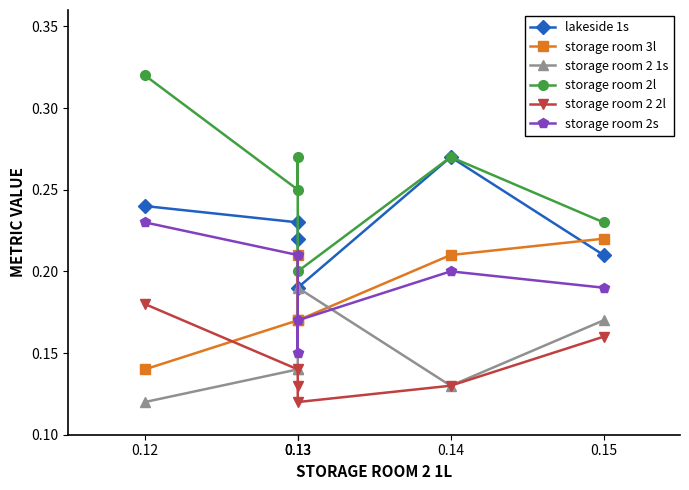

Reading right to left, transcribe all the data shown in this chart.

lakeside 1s: 0.15=0.2	0.14=0.3	0.13=0.2	0.13=0.2	0.13=0.2	0.12=0.2
storage room 3l: 0.15=0.2	0.14=0.2	0.13=0.2	0.13=0.2	0.13=0.2	0.12=0.1
storage room 2 1s: 0.15=0.2	0.14=0.1	0.13=0.2	0.13=0.1	0.13=0.1	0.12=0.1
storage room 2l: 0.15=0.2	0.14=0.3	0.13=0.2	0.13=0.3	0.13=0.2	0.12=0.3
storage room 2 2l: 0.15=0.2	0.14=0.1	0.13=0.1	0.13=0.1	0.13=0.1	0.12=0.2
storage room 2s: 0.15=0.2	0.14=0.2	0.13=0.2	0.13=0.1	0.13=0.2	0.12=0.2